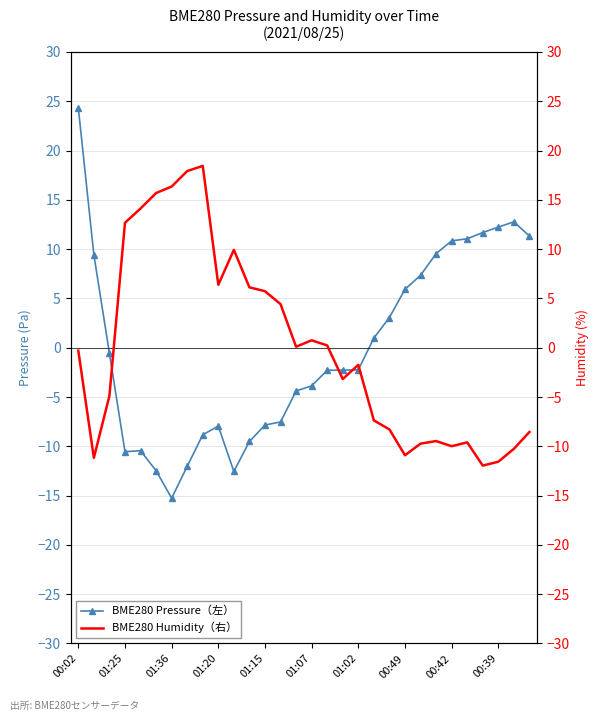

True or false: BME280 Pressure（左） has a value of 3.9 at 00:39.

False